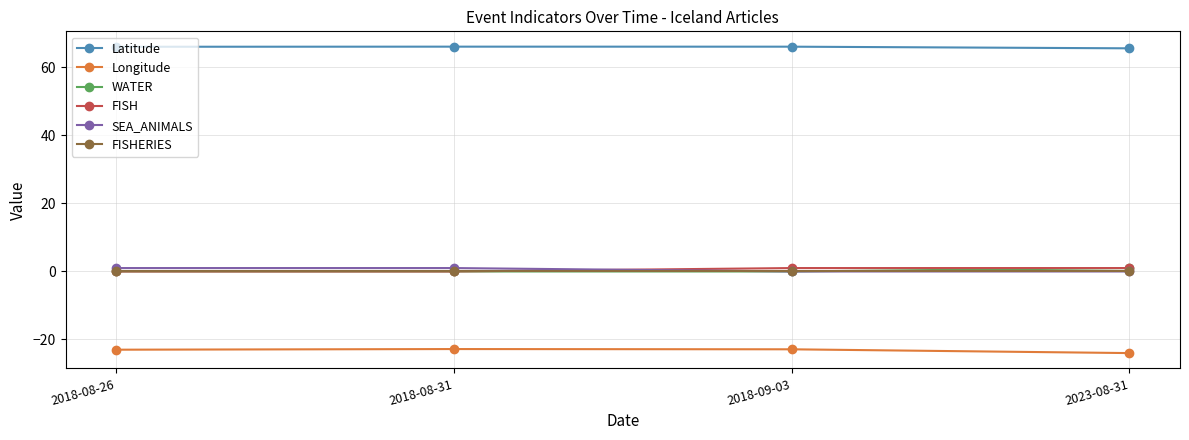

Does the chart have visible grid lines?

Yes